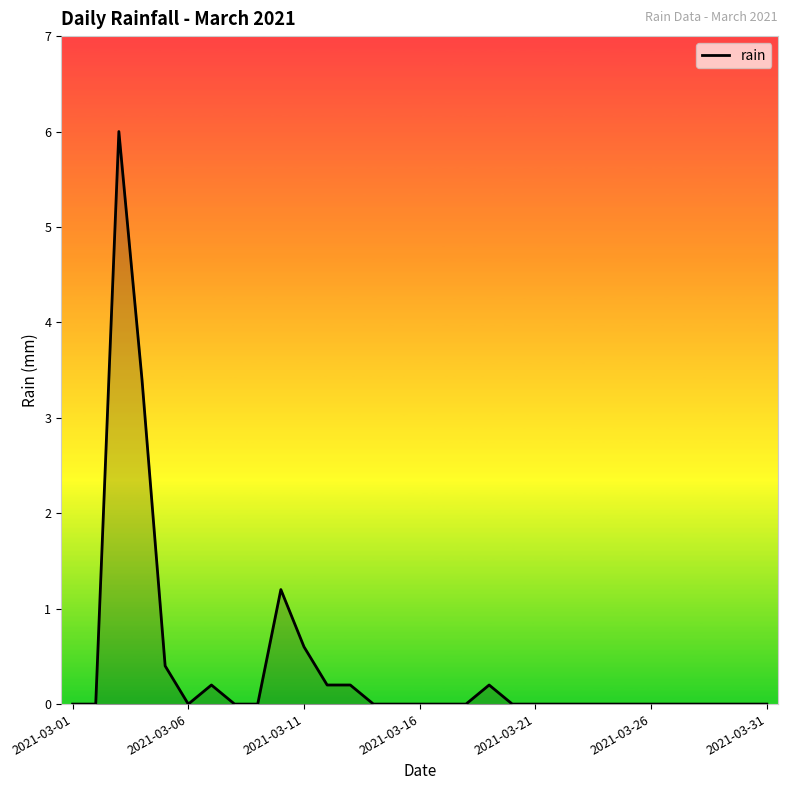

Is it true that the value at 2021-03-16 is -2.7?

False